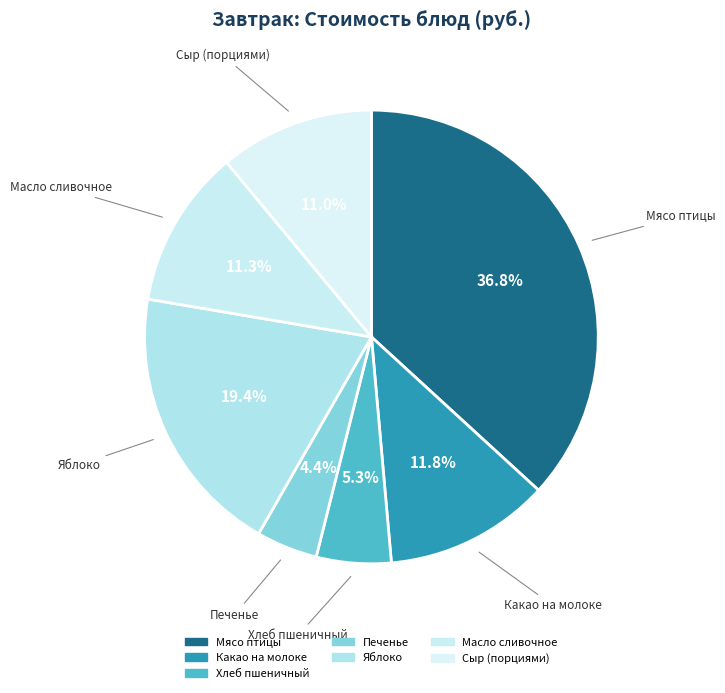

How many segments does this pie chart have?

7